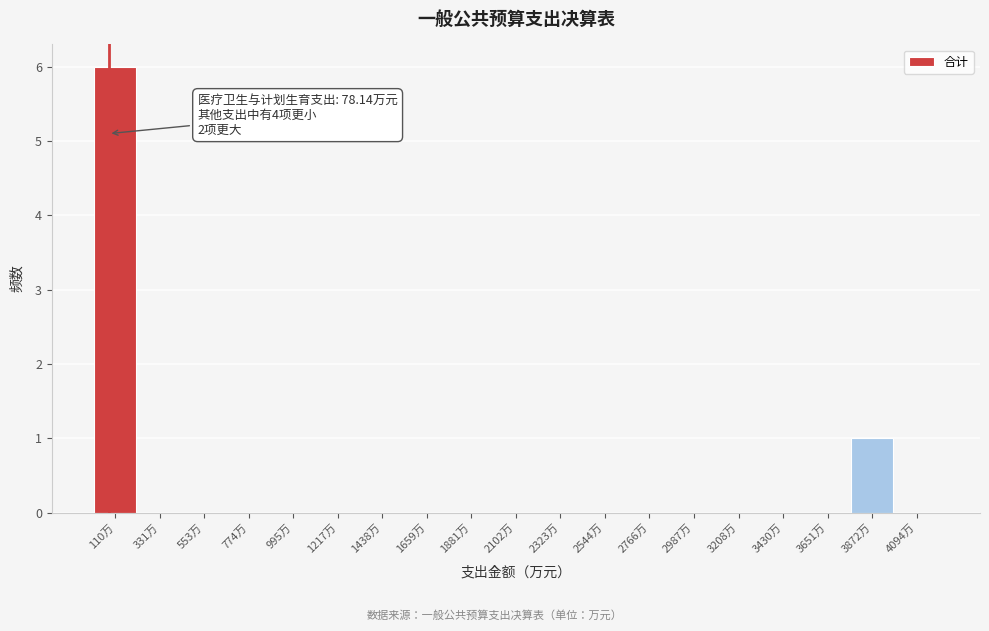

Which range on the x-axis has the tallest bar?

0 to 200